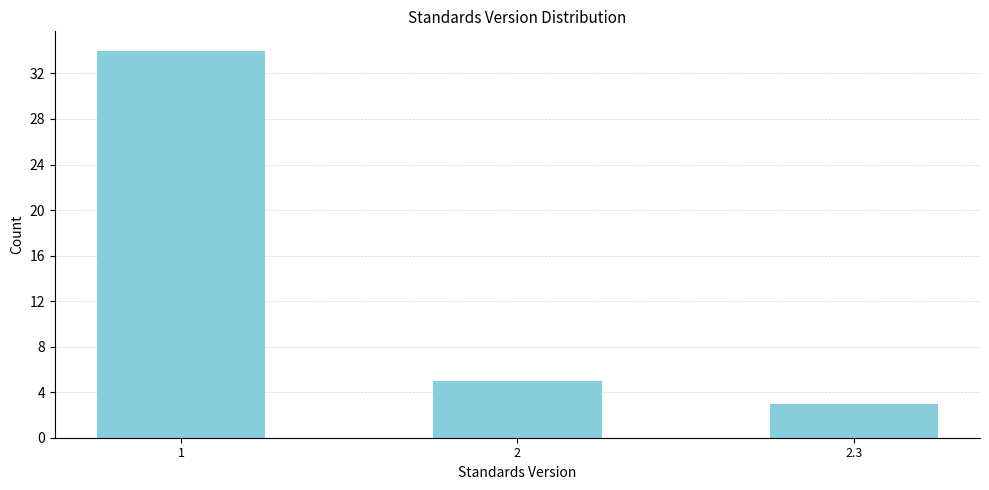

Reading left to right, transcribe all the data shown in this chart.

34	5	3